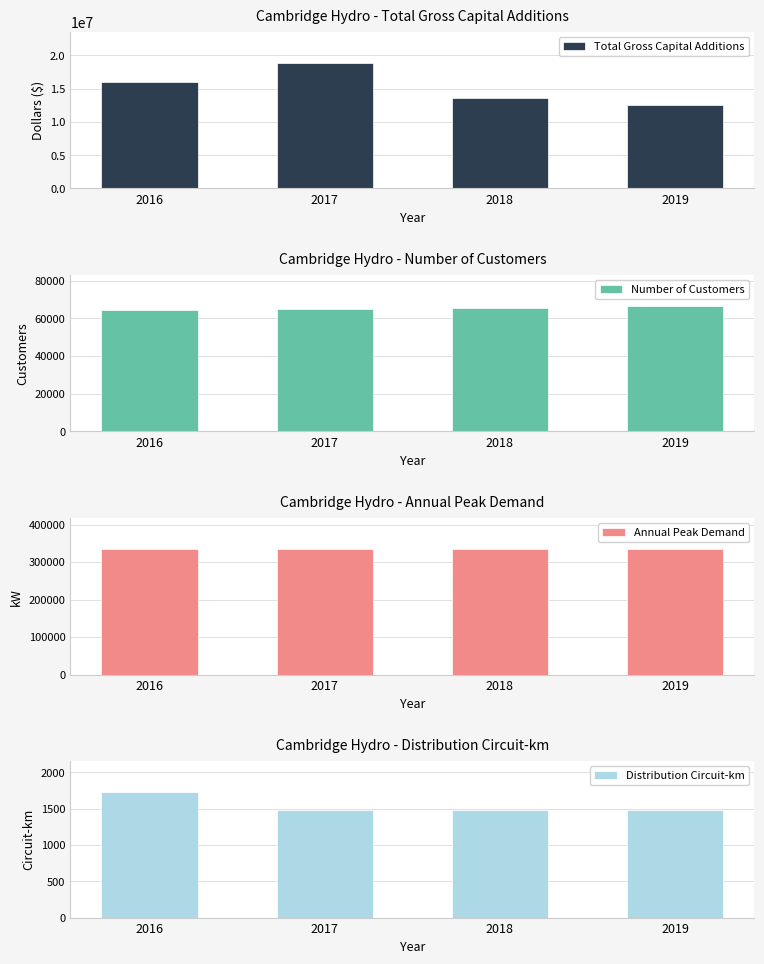

Reading left to right, extract all data points from this chart.

Total Gross Capital Additions: 16043120.4	18853629.2	13627157.0	12486408.0
Number of Customers: 64125.0	64888.0	65670.0	66462.0
Annual Peak Demand: 334471.0	334471.0	334471.0	334471.0
Distribution Circuit-km: 1727.0	1487.0	1487.0	1487.0